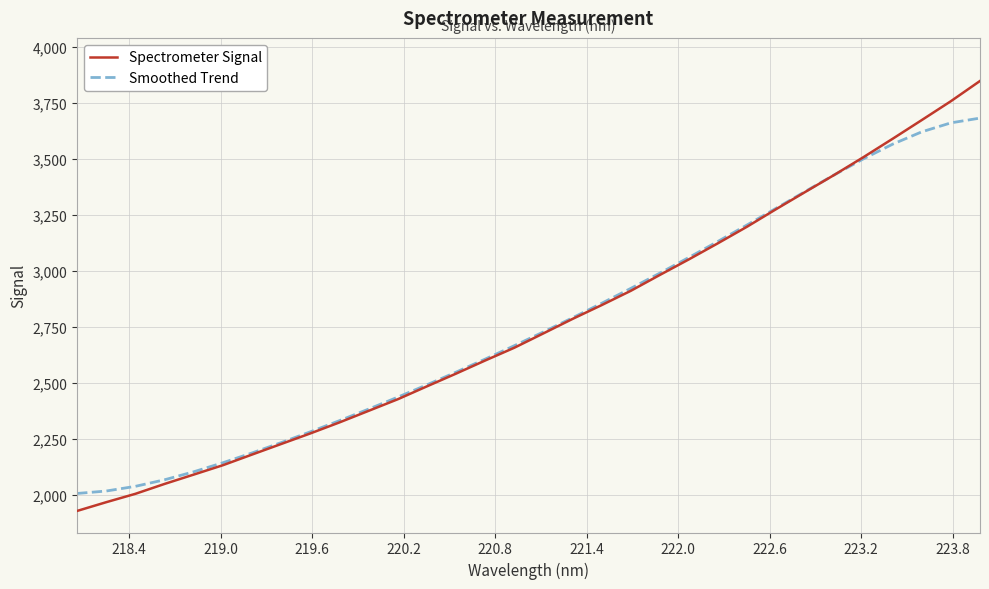

Rank the series by their maximum value, from lowest to highest.

Smoothed Trend, Spectrometer Signal